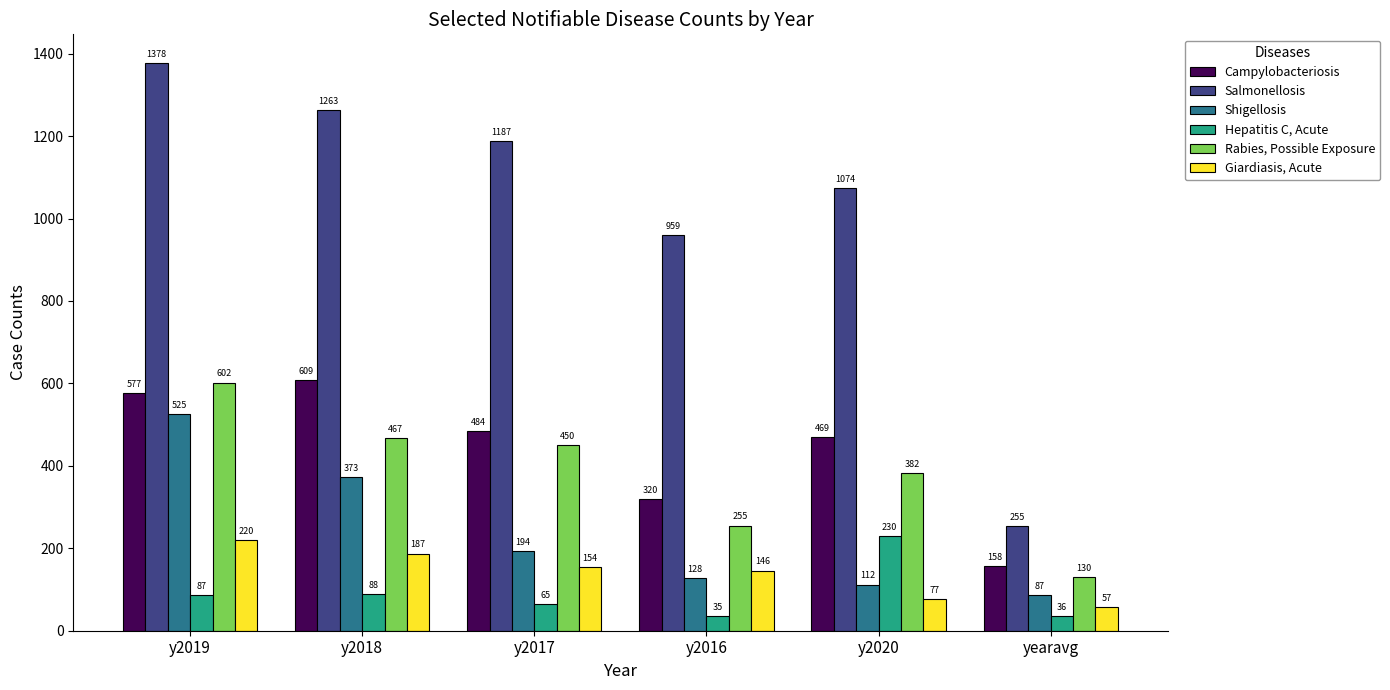

Is the value of Hepatitis C, Acute at y2016 greater than the value of Rabies, Possible Exposure at y2019?

No